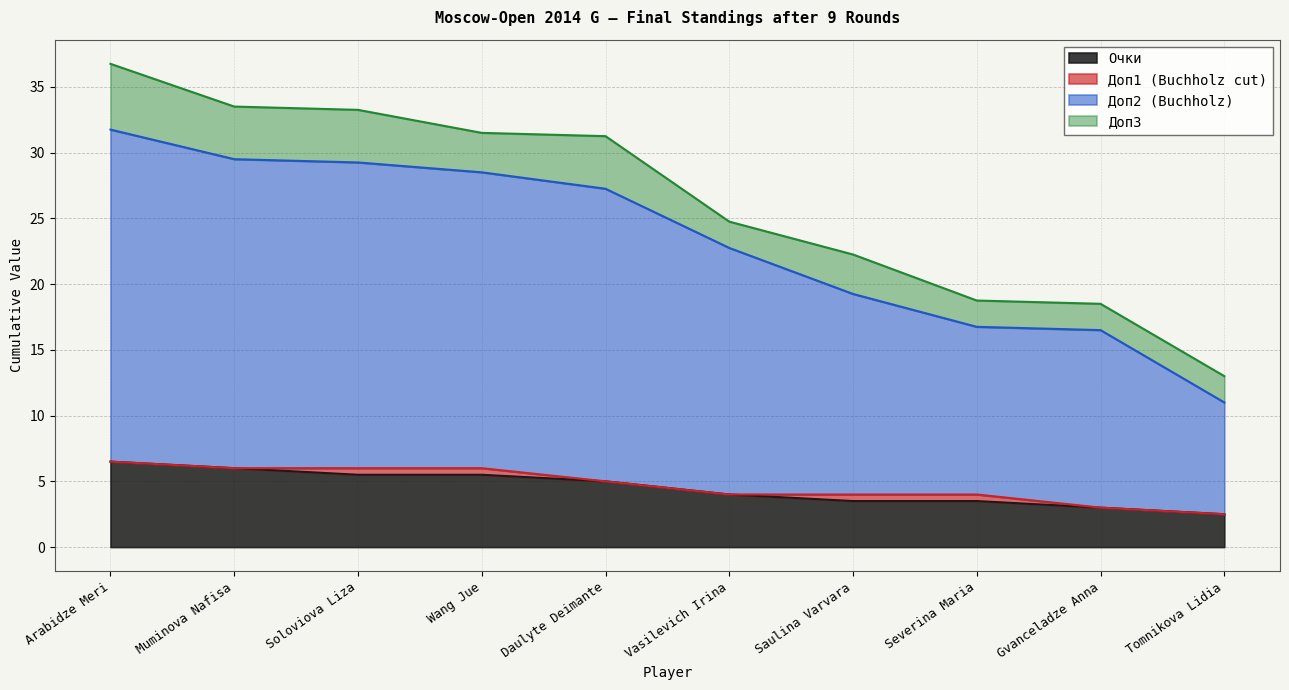

What is the average value of the Очки series?

4.5